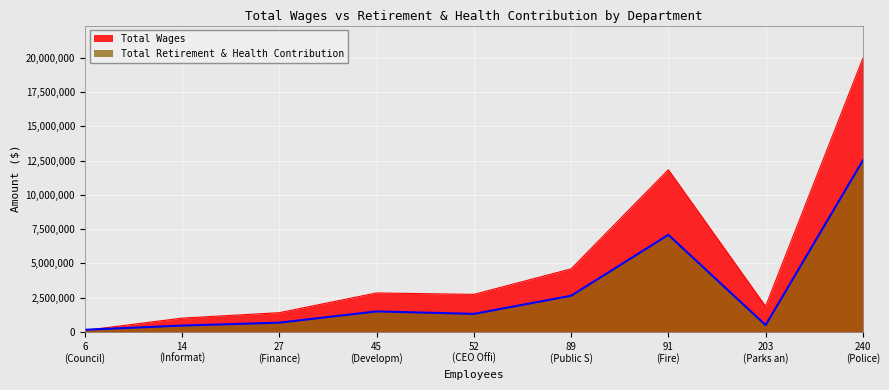

Where is Total Retirement & Health Contribution nearest to the value 6332169?

91
(Fire)